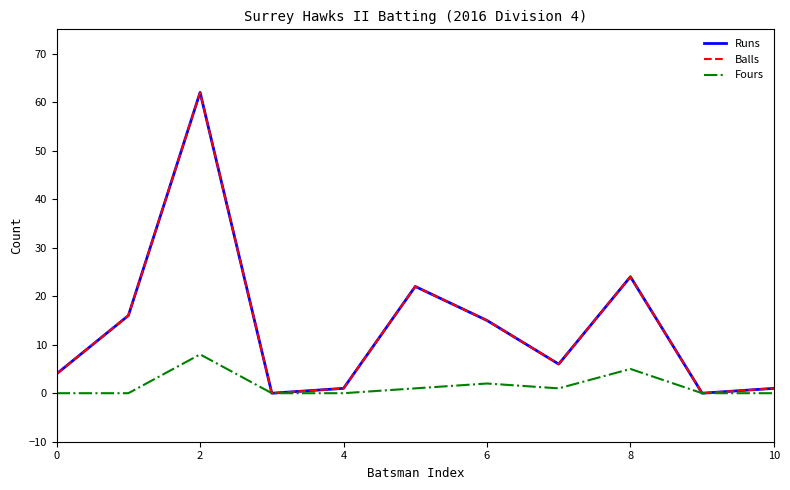

In Fours, how many points are lower than both neighbors (excluding endpoints)?

1